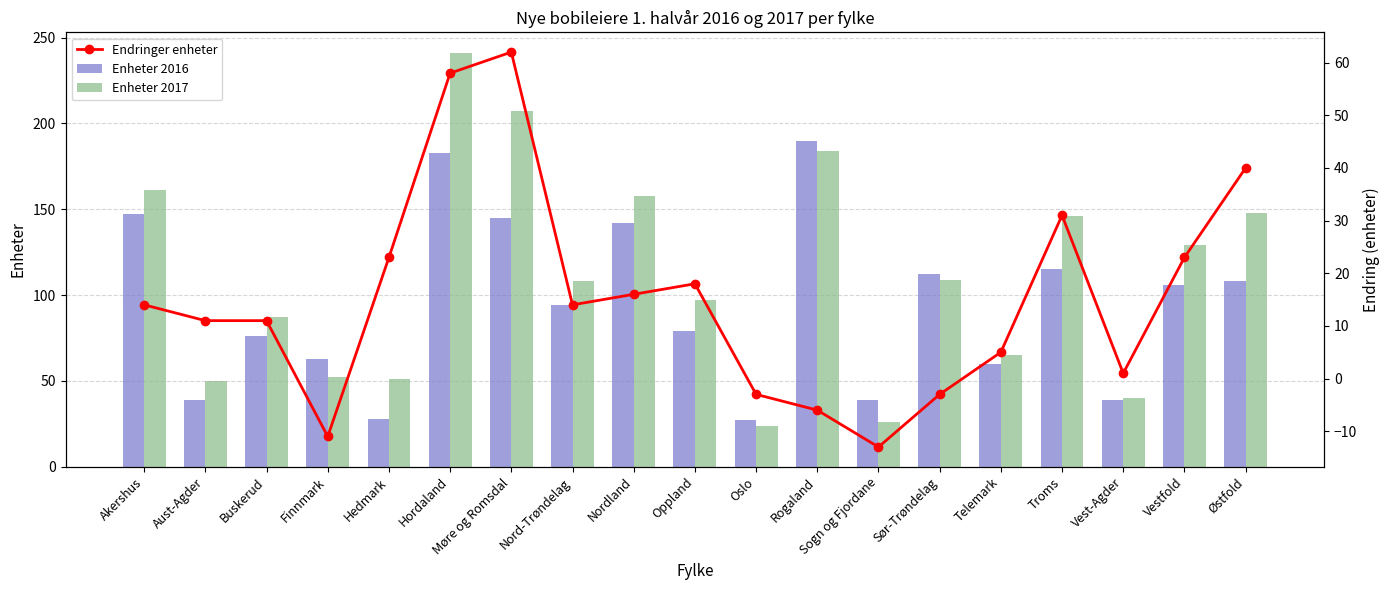

How many groups of bars are there?

19